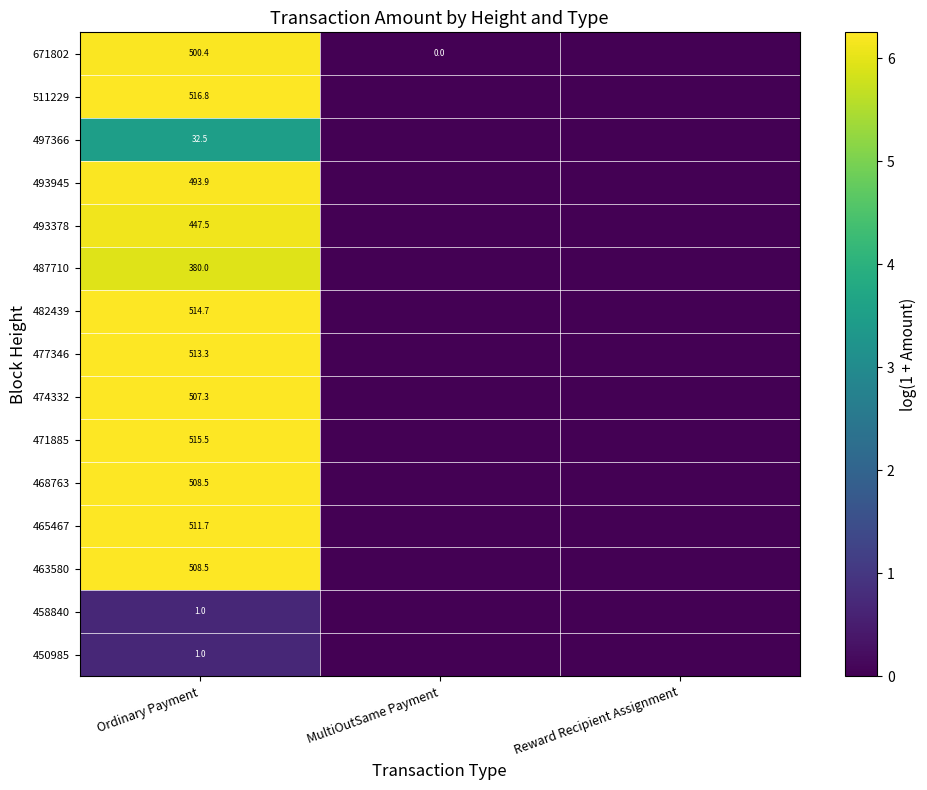

The value of 450985 at Ordinary Payment is 1.0. True or false?

True